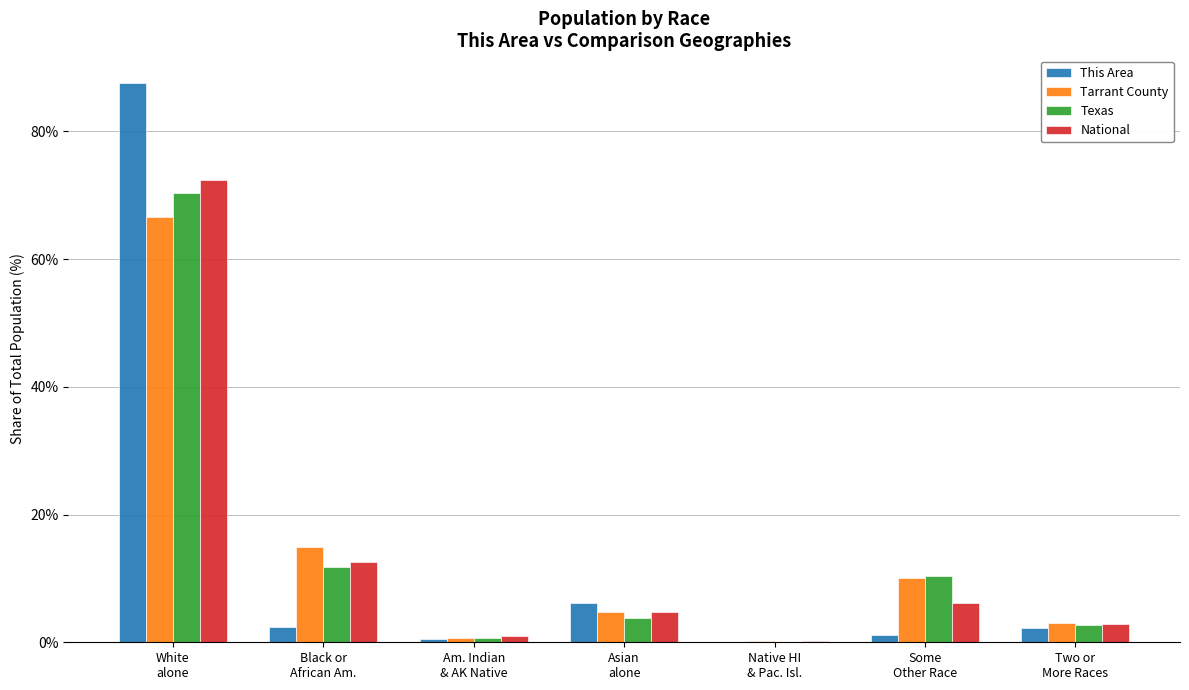

What is the greatest value displayed?

87.5